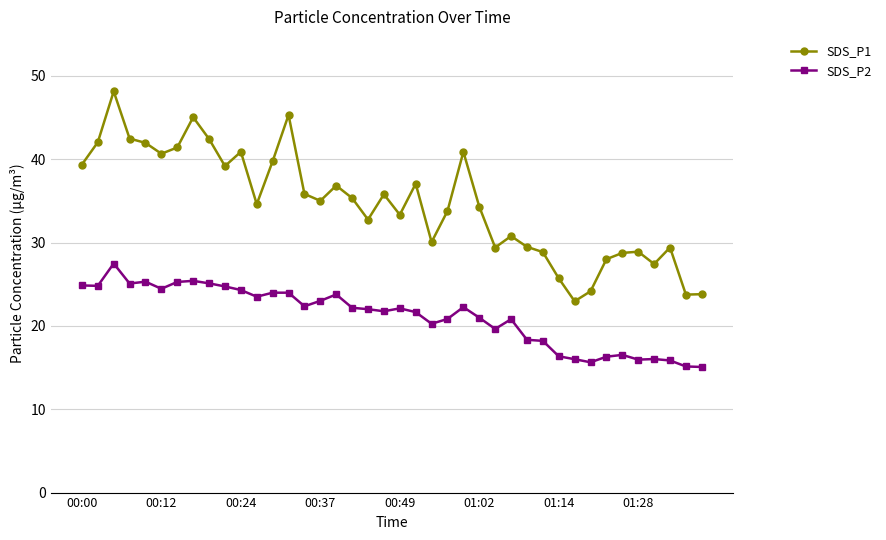

What is the value of the SDS_P1 point at the 15th from the left?

35.8